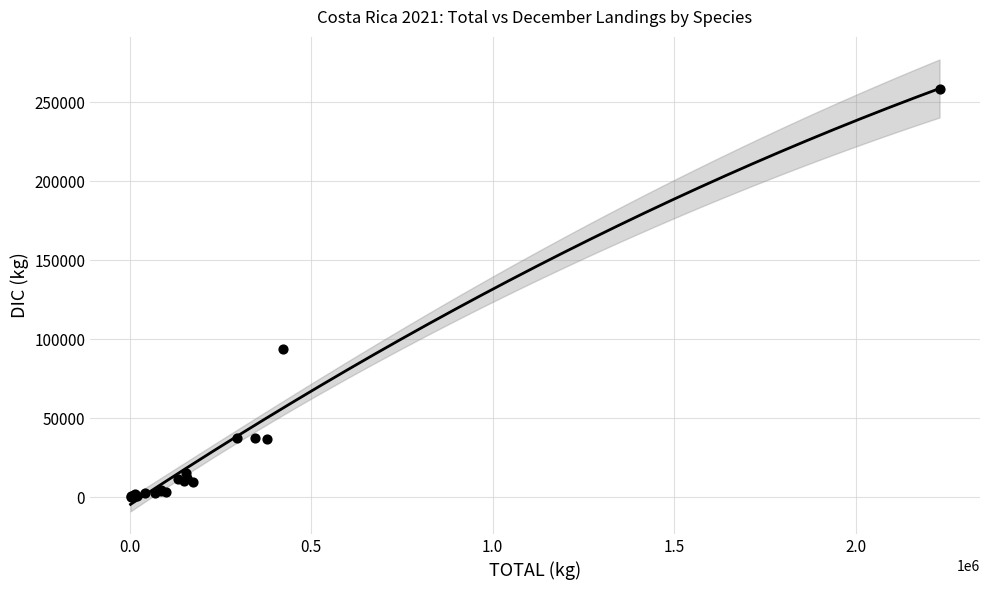

What Y value in the scatter plot is closest to 129082?

93495.2